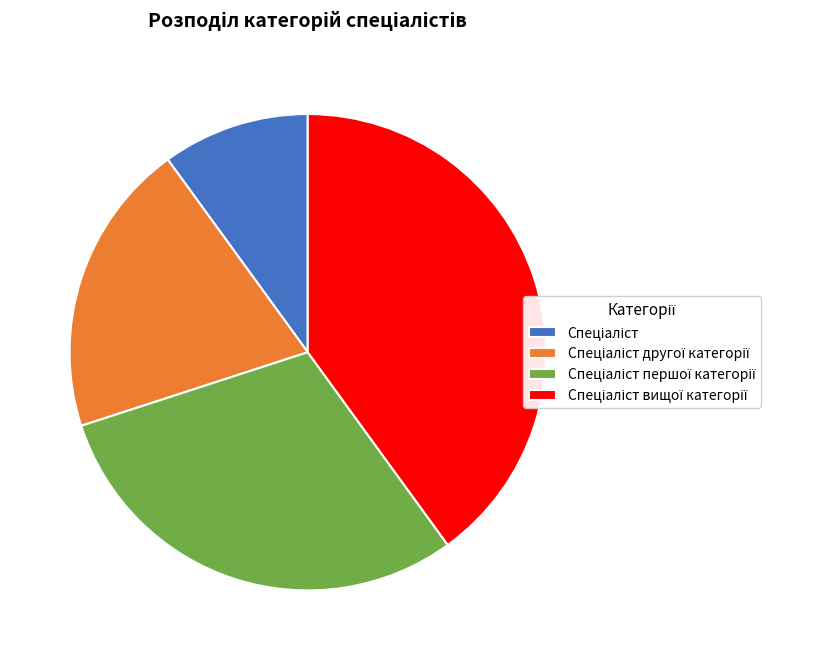

Is there a majority slice in this chart?

No